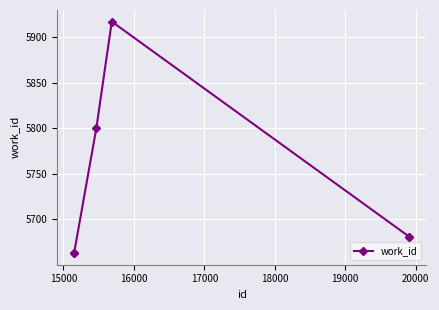

Count the number of categories in the chart.

6